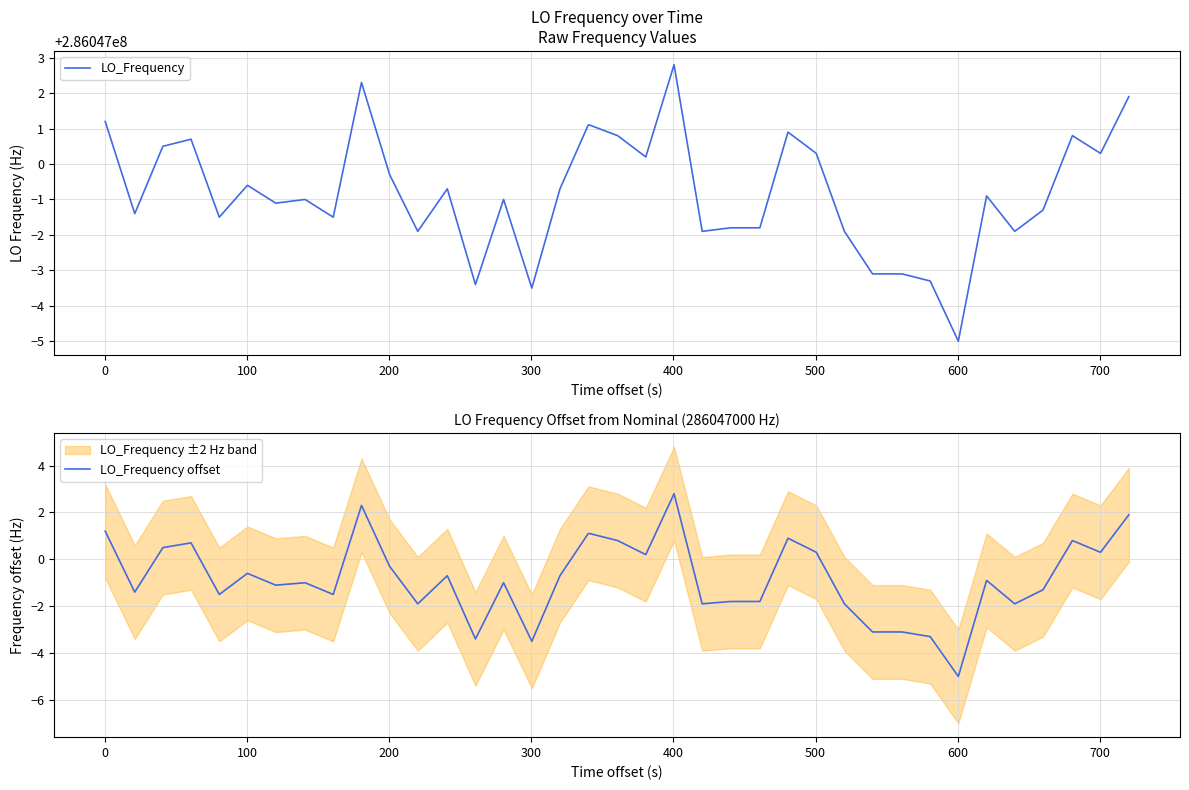

What is the highest value of the LO_Frequency offset series?

2.8